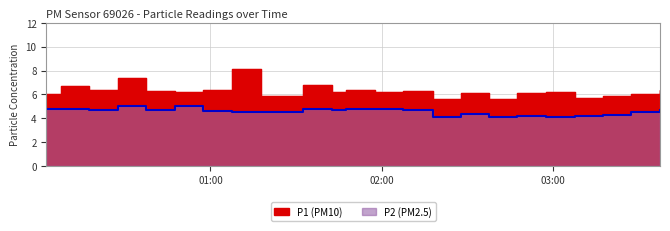

Reading left to right, what are all the values shown in this chart?

P1: 2022-08-05T00:02:28=6.0	2022-08-05T00:07:37=6.7	2022-08-05T00:12:28=6.7	2022-08-05T00:17:30=6.4	2022-08-05T00:22:28=6.4	2022-08-05T00:27:28=7.4	2022-08-05T00:32:28=7.4	2022-08-05T00:37:31=6.3	2022-08-05T00:42:38=6.3	2022-08-05T00:47:29=6.2	2022-08-05T00:52:37=6.2	2022-08-05T00:57:31=6.4	2022-08-05T01:02:28=6.4	2022-08-05T01:07:28=8.1	2022-08-05T01:12:30=8.1	2022-08-05T01:17:37=5.9	2022-08-05T01:32:32=6.8	2022-08-05T01:42:29=6.2	2022-08-05T01:47:30=6.4	2022-08-05T01:52:31=6.4	2022-08-05T01:57:40=6.2	2022-08-05T02:02:30=6.2	2022-08-05T02:07:33=6.3	2022-08-05T02:17:47=5.6	2022-08-05T02:22:41=5.6	2022-08-05T02:27:39=6.1	2022-08-05T02:32:38=6.1	2022-08-05T02:37:29=5.6	2022-08-05T02:42:38=5.6	2022-08-05T02:47:30=6.1	2022-08-05T02:52:39=6.1	2022-08-05T02:57:38=6.2	2022-08-05T03:02:30=6.2	2022-08-05T03:07:38=5.7	2022-08-05T03:12:38=5.7	2022-08-05T03:17:30=5.9	2022-08-05T03:22:38=5.9	2022-08-05T03:27:29=6.0	2022-08-05T03:32:30=6.0	2022-08-05T03:37:29=6.4
P2: 2022-08-05T00:02:28=4.8	2022-08-05T00:07:37=4.8	2022-08-05T00:12:28=4.8	2022-08-05T00:17:30=4.7	2022-08-05T00:22:28=4.7	2022-08-05T00:27:28=5.0	2022-08-05T00:32:28=5.0	2022-08-05T00:37:31=4.7	2022-08-05T00:42:38=4.7	2022-08-05T00:47:29=5.0	2022-08-05T00:52:37=5.0	2022-08-05T00:57:31=4.6	2022-08-05T01:02:28=4.6	2022-08-05T01:07:28=4.5	2022-08-05T01:12:30=4.5	2022-08-05T01:17:37=4.5	2022-08-05T01:32:32=4.8	2022-08-05T01:42:29=4.7	2022-08-05T01:47:30=4.8	2022-08-05T01:52:31=4.8	2022-08-05T01:57:40=4.8	2022-08-05T02:02:30=4.8	2022-08-05T02:07:33=4.7	2022-08-05T02:17:47=4.1	2022-08-05T02:22:41=4.1	2022-08-05T02:27:39=4.4	2022-08-05T02:32:38=4.4	2022-08-05T02:37:29=4.1	2022-08-05T02:42:38=4.1	2022-08-05T02:47:30=4.2	2022-08-05T02:52:39=4.2	2022-08-05T02:57:38=4.1	2022-08-05T03:02:30=4.1	2022-08-05T03:07:38=4.2	2022-08-05T03:12:38=4.2	2022-08-05T03:17:30=4.3	2022-08-05T03:22:38=4.3	2022-08-05T03:27:29=4.5	2022-08-05T03:32:30=4.5	2022-08-05T03:37:29=4.7